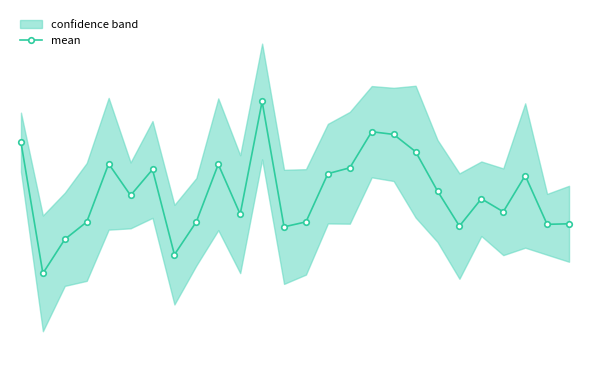

How many data points are less than 5?

7